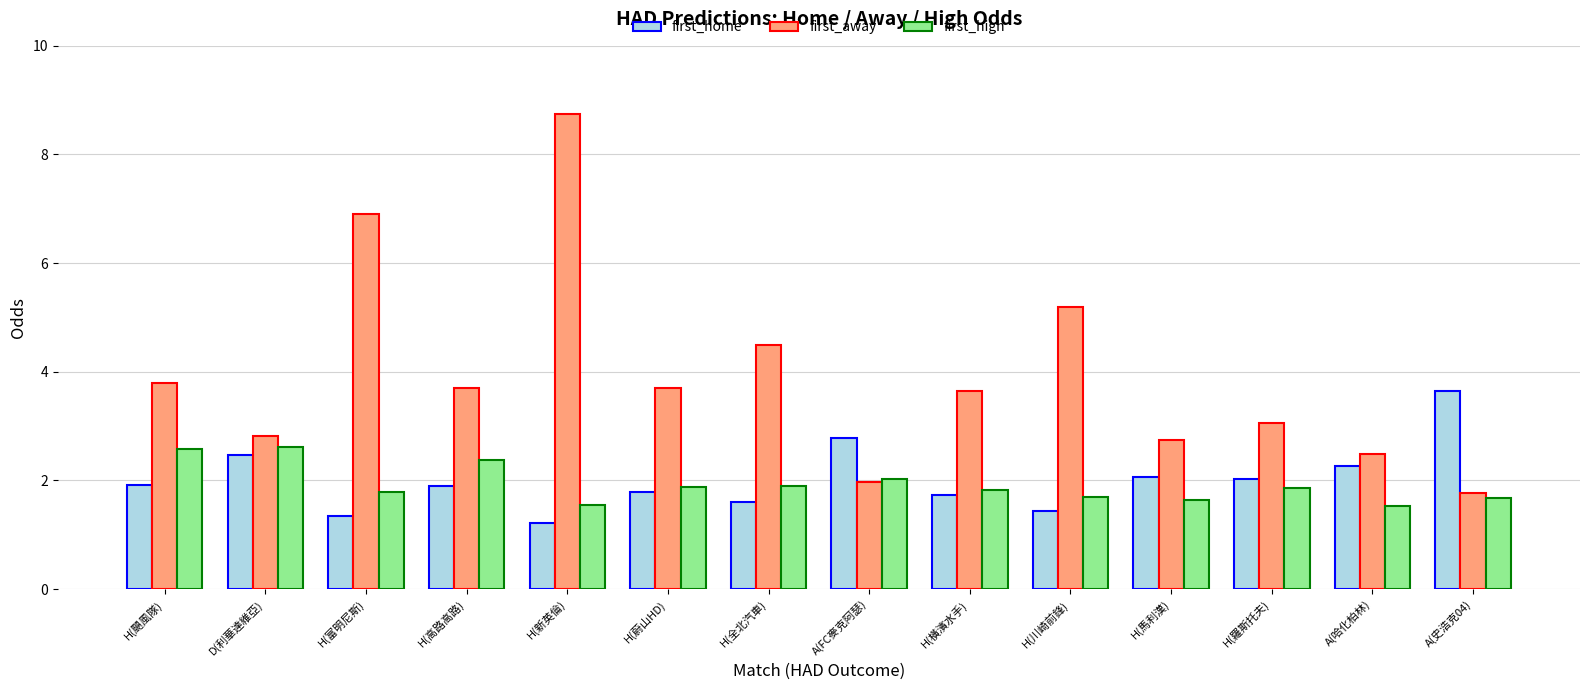

What is the difference between the maximum and second lowest values in the first_away series?

6.8